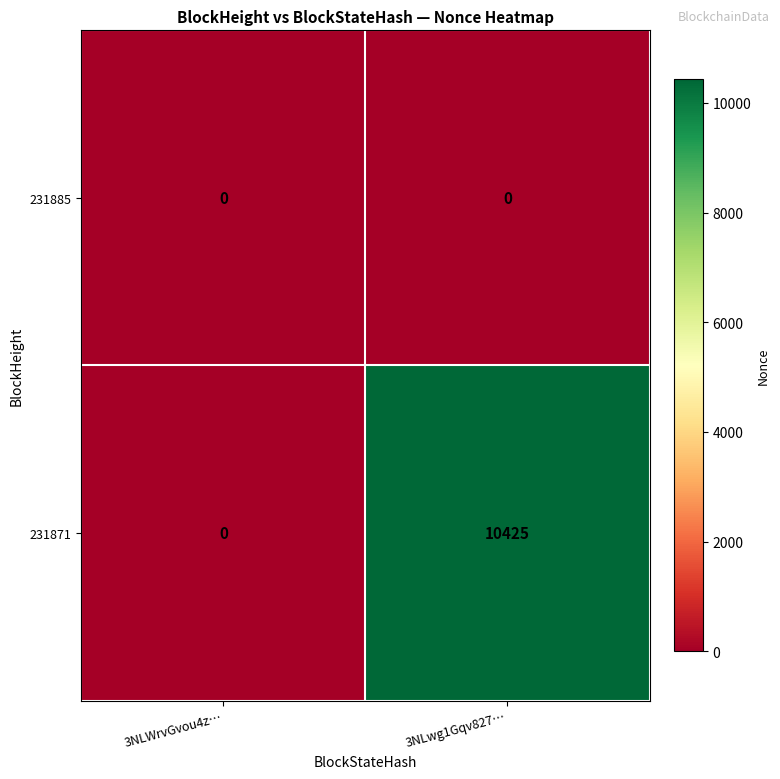

What is the total value across all series at 3NLwg1Gqv827…?

10425